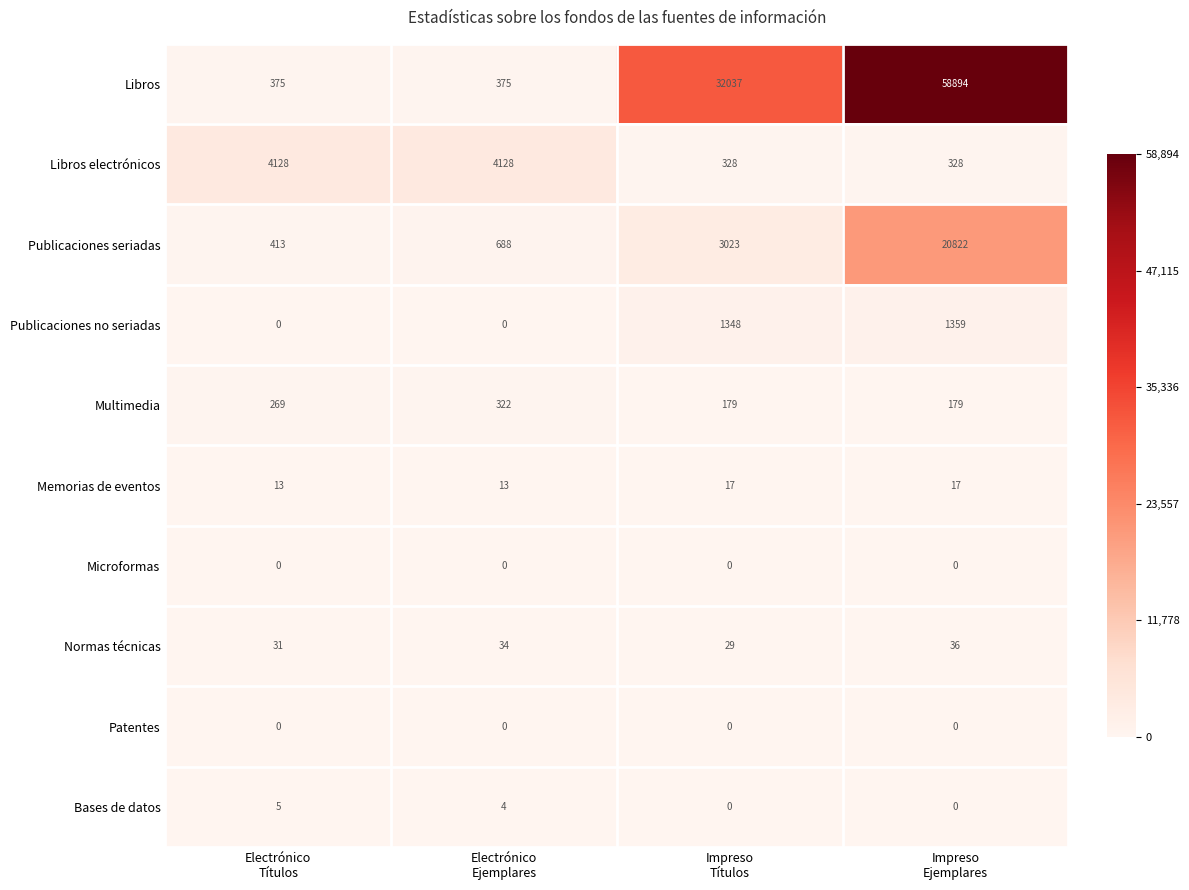

How many distinct data groups are displayed?

10